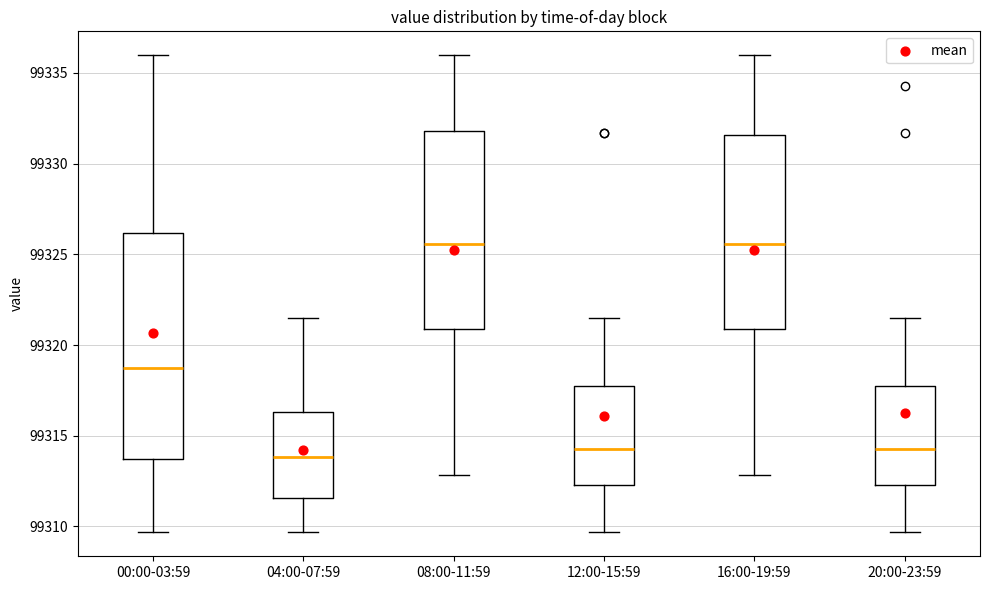

Where is the lower edge of the box for 12:00-15:59 on the y-axis? The values are not printed on the chart, so give them approximately, as read against the axis.

99312.5